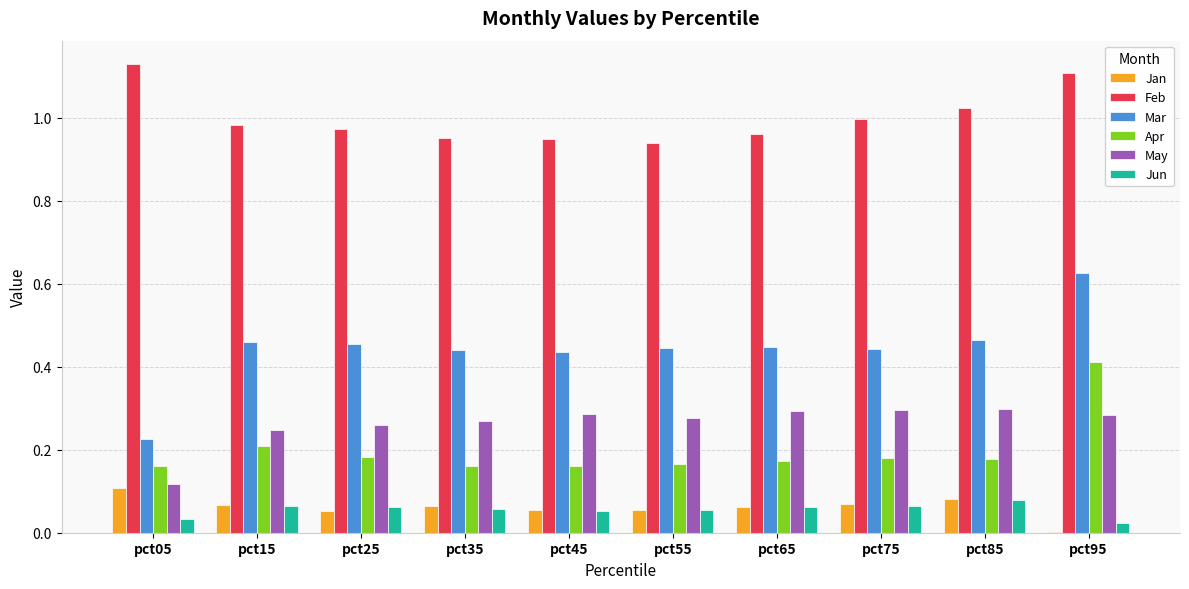

Is the value of May at pct05 greater than the value of Jun at pct95?

Yes